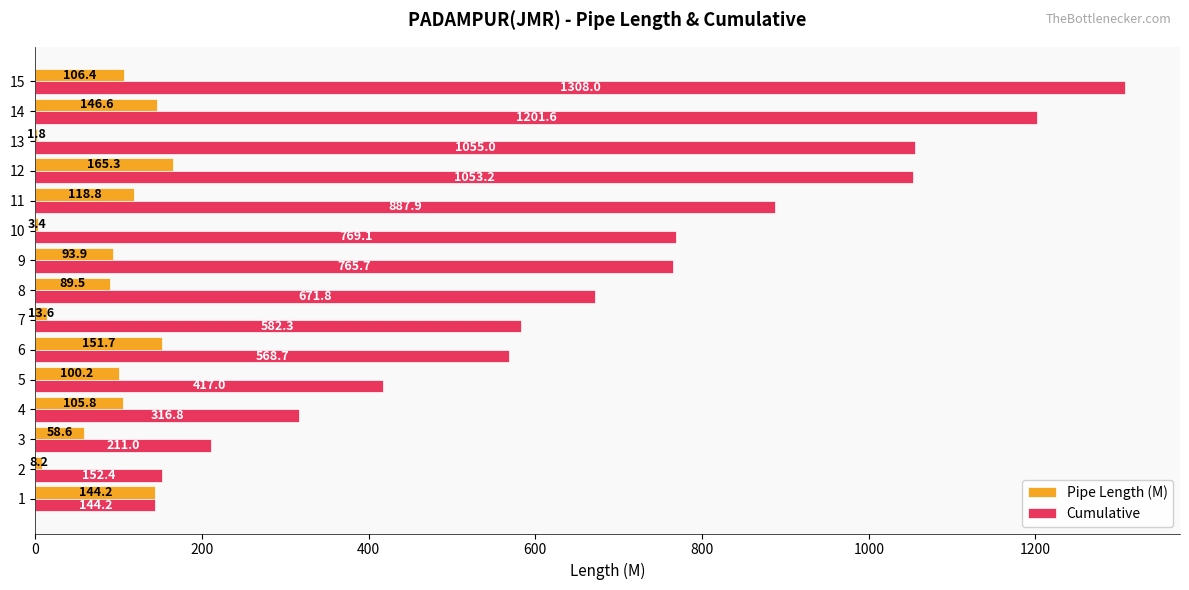

Between 4 and 9, which series saw the biggest shift?

Cumulative